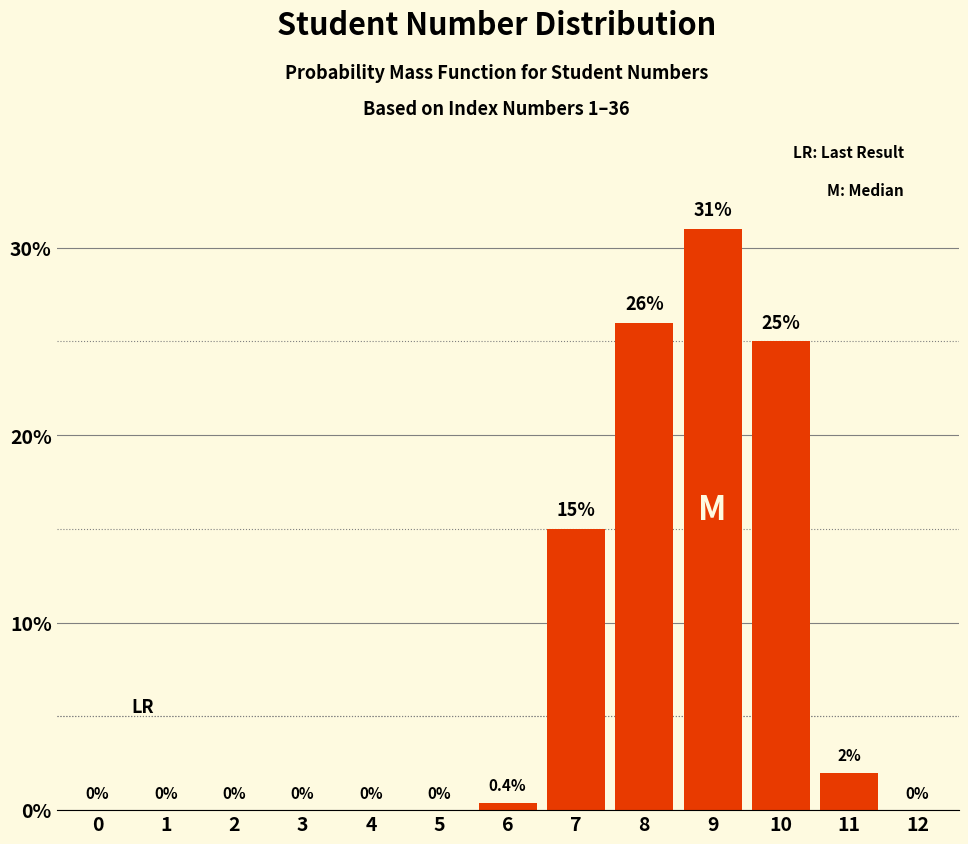

Reading left to right, extract all data points from this chart.

0=0.0	1=0.0	2=0.0	3=0.0	4=0.0	5=0.0	6=0.4	7=15.0	8=26.0	9=31.0	10=25.0	11=2.0	12=0.0